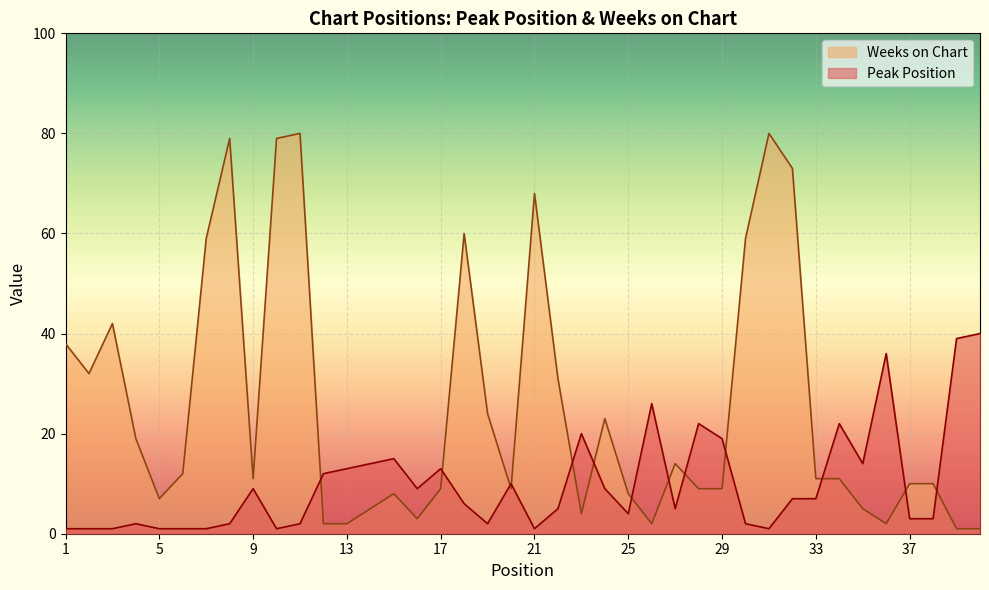

At which label does Peak Position reach its minimum?

1